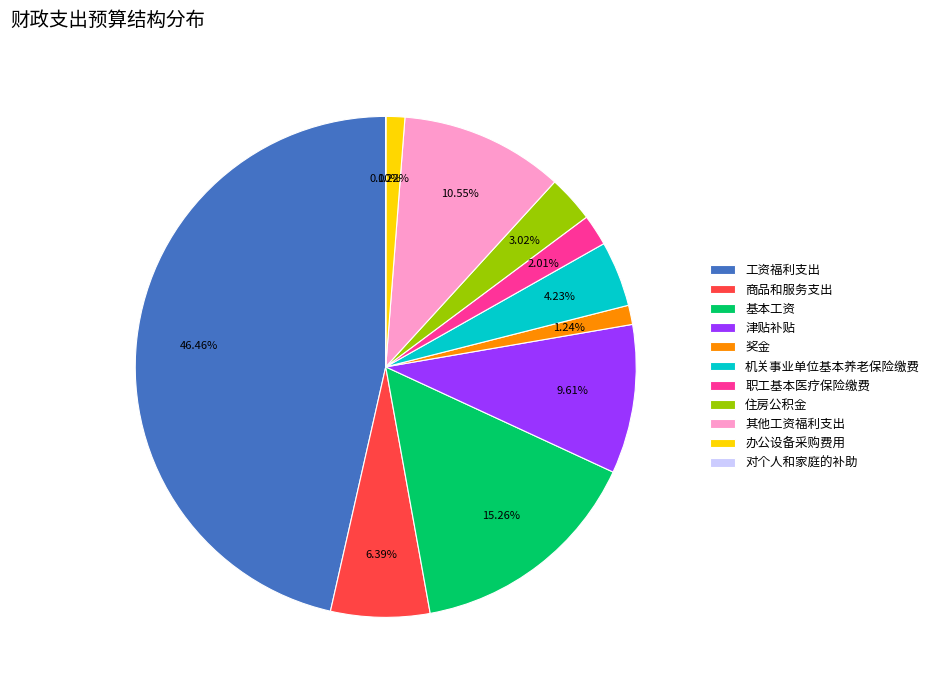

To the nearest percent, what is the combined percentage of 机关事业单位基本养老保险缴费 and 商品和服务支出?

11%